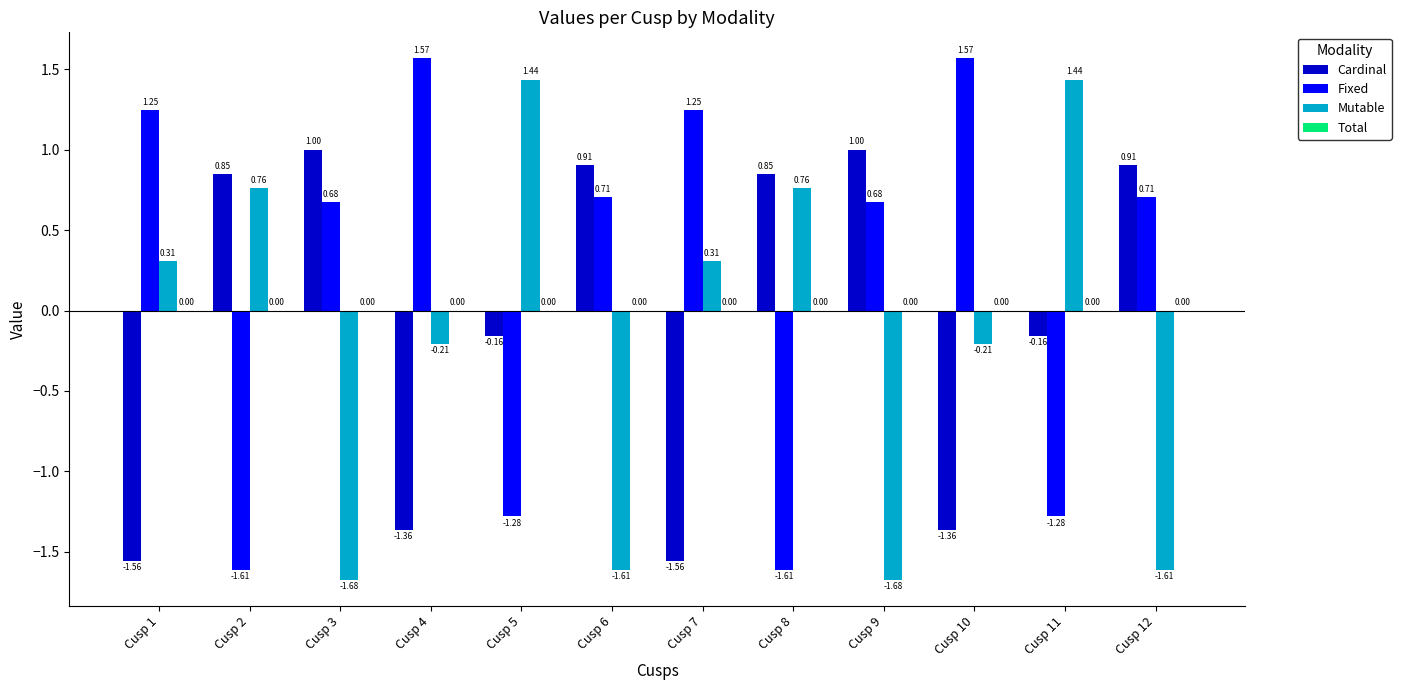

The Cardinal series shows 0.6 at Cusp 8. True or false?

False